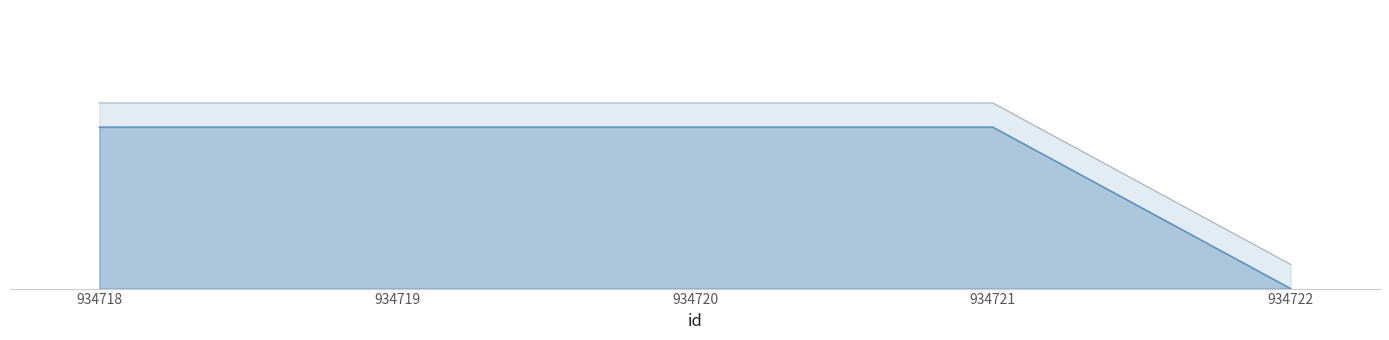

The value at 934721 is 1. True or false?

True